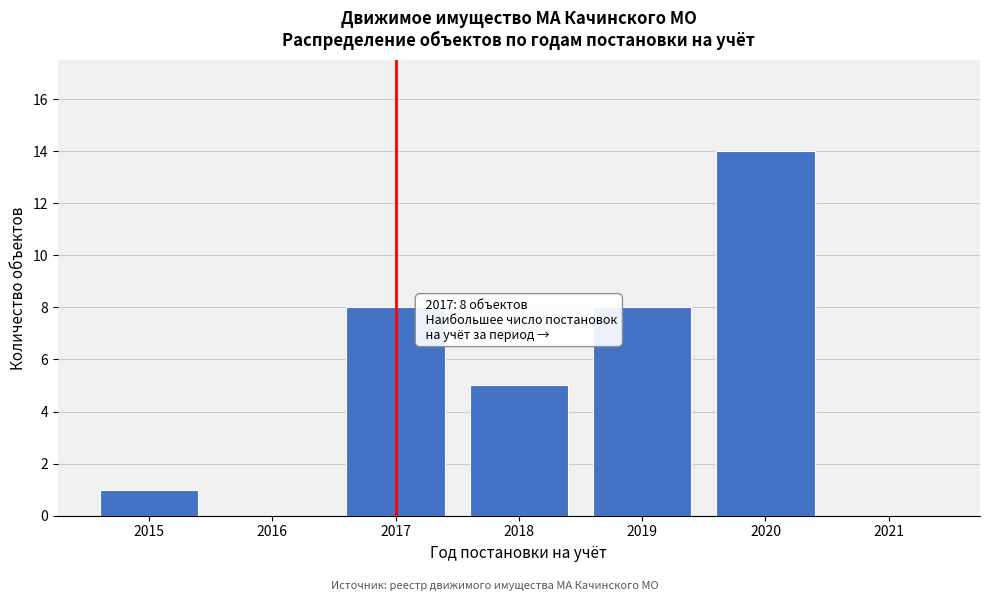

Reading left to right, list all the values displayed in this chart.

2015=1	2016=0	2017=8	2018=5	2019=8	2020=14	2021=0